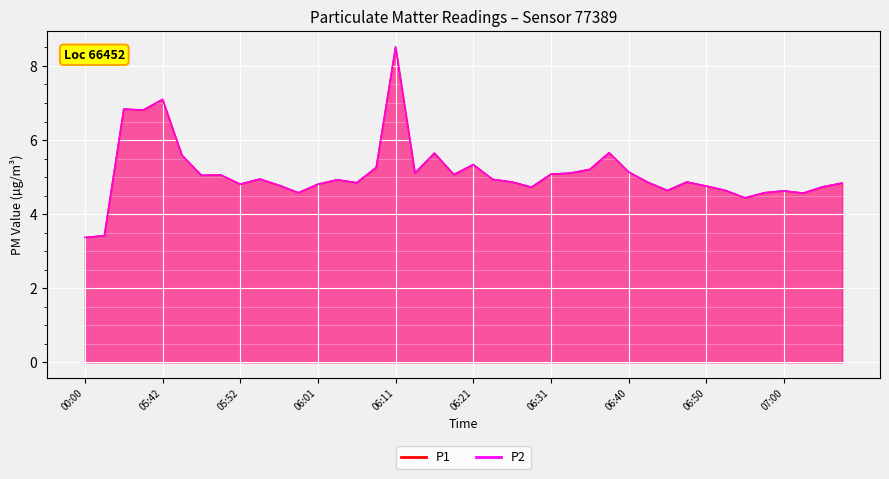

What is the value of the P2 point at the 8th from the left?

5.1